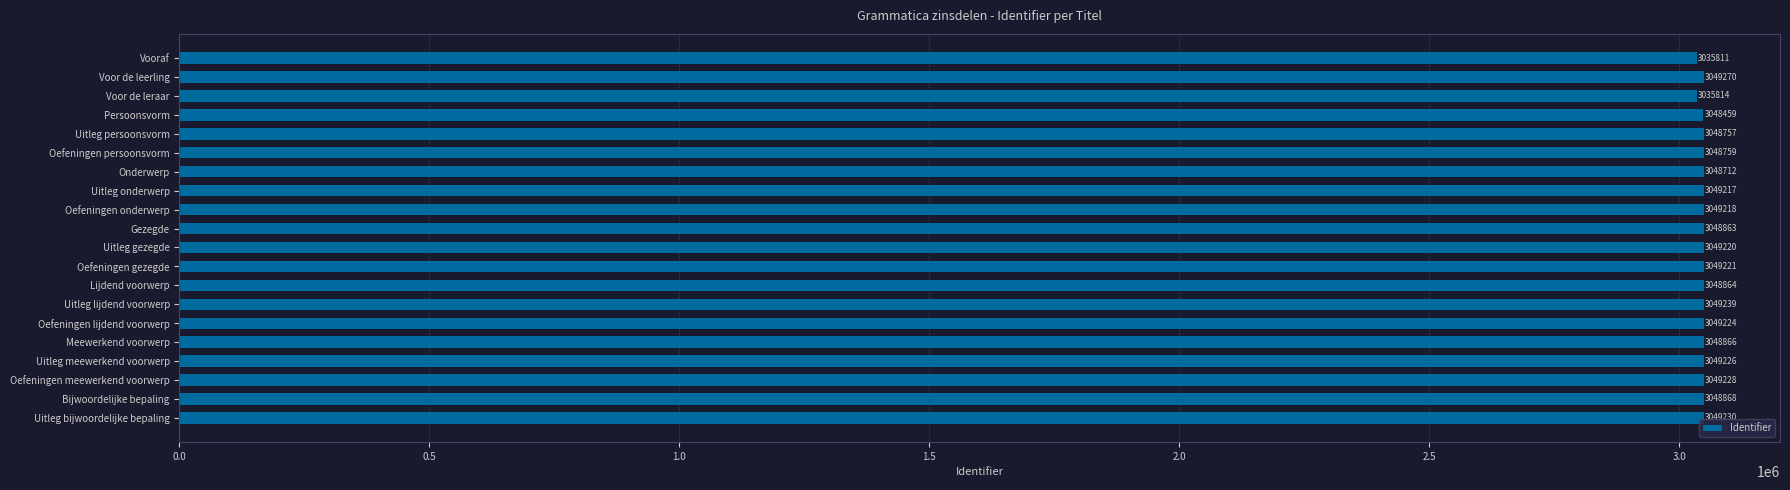

Does the chart contain any negative values?

No